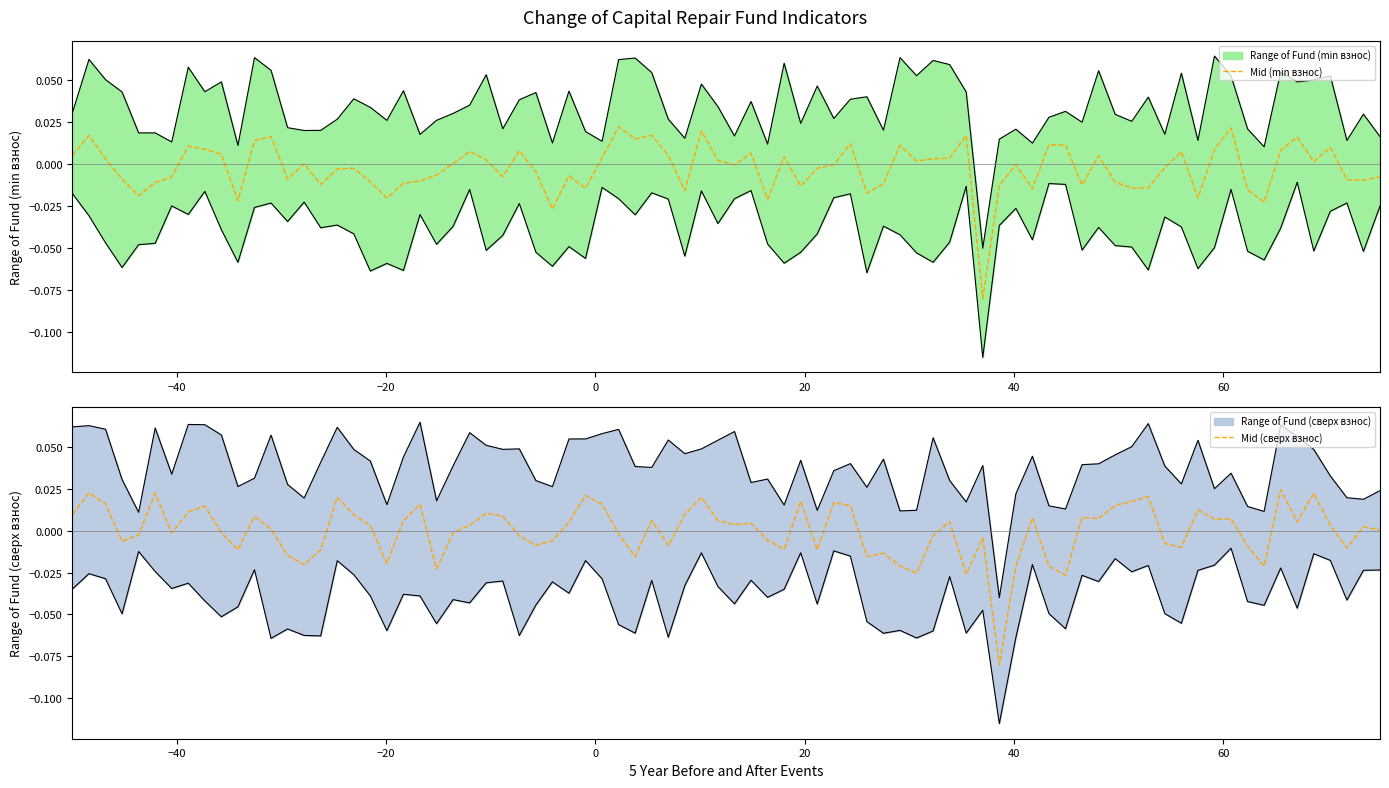

Is it true that mid_blue equals -0.0 at 10?

False